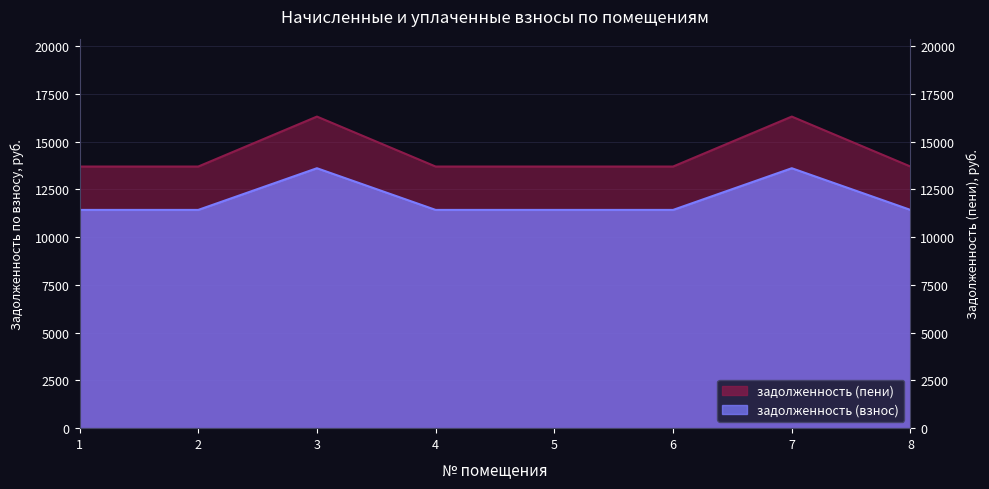

At which label does задолженность (взнос) reach its peak?

3